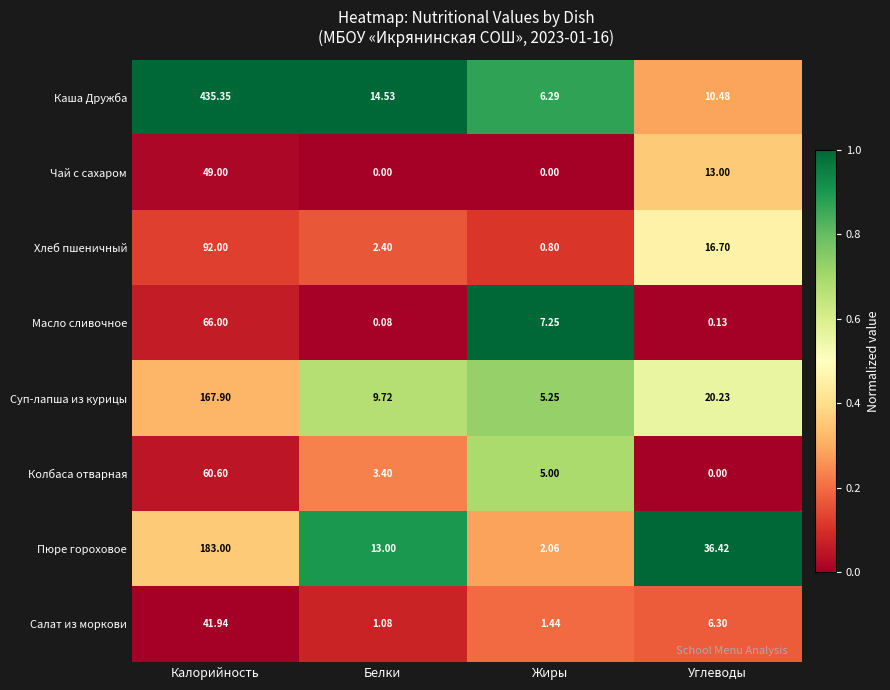

Which series has the largest total across all categories?

Каша Дружба